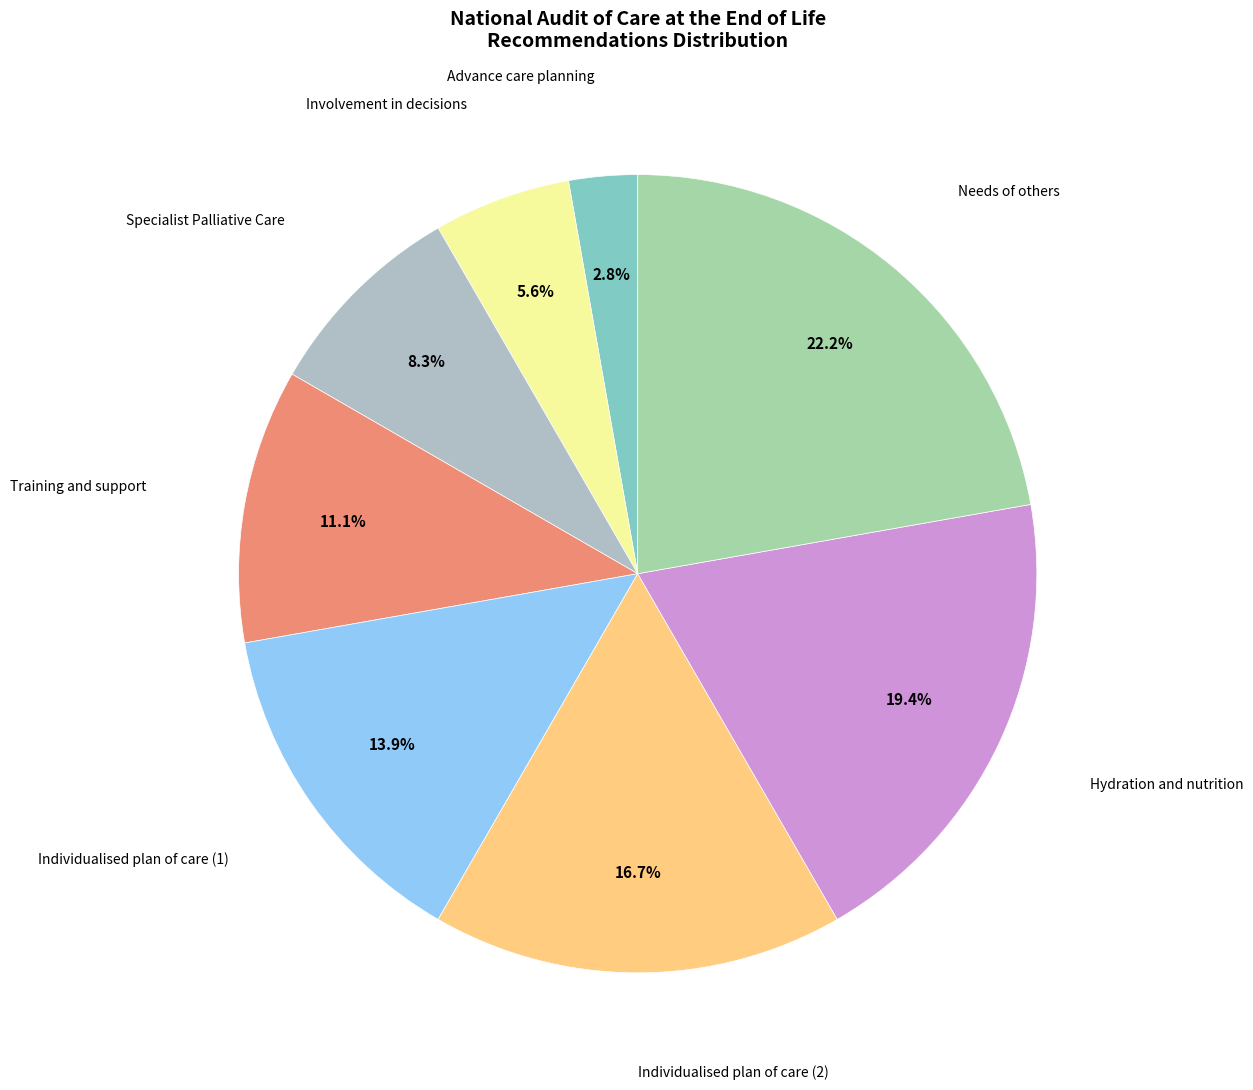

To the nearest percent, what is the combined percentage of Individualised plan of care (1) and Needs of others?

36%